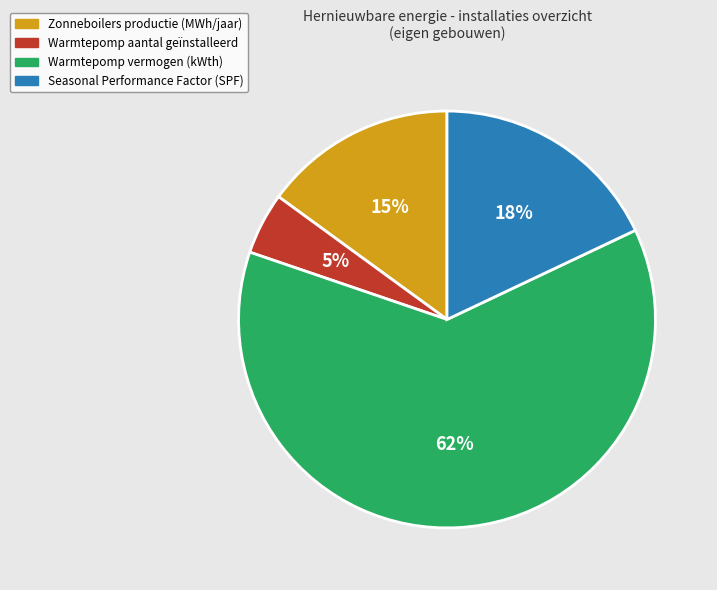

To the nearest percent, what is the average slice percentage?

25%